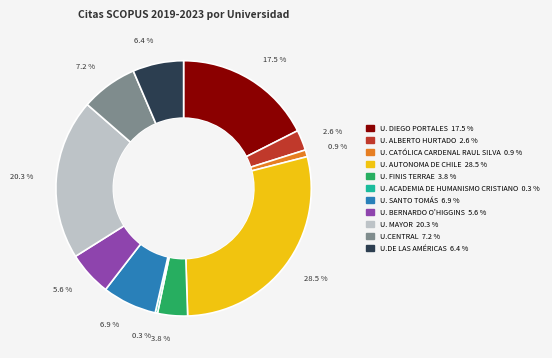

Combined, do U. CATÓLICA CARDENAL RAUL SILVA and U. DIEGO PORTALES account for over 50%?

No